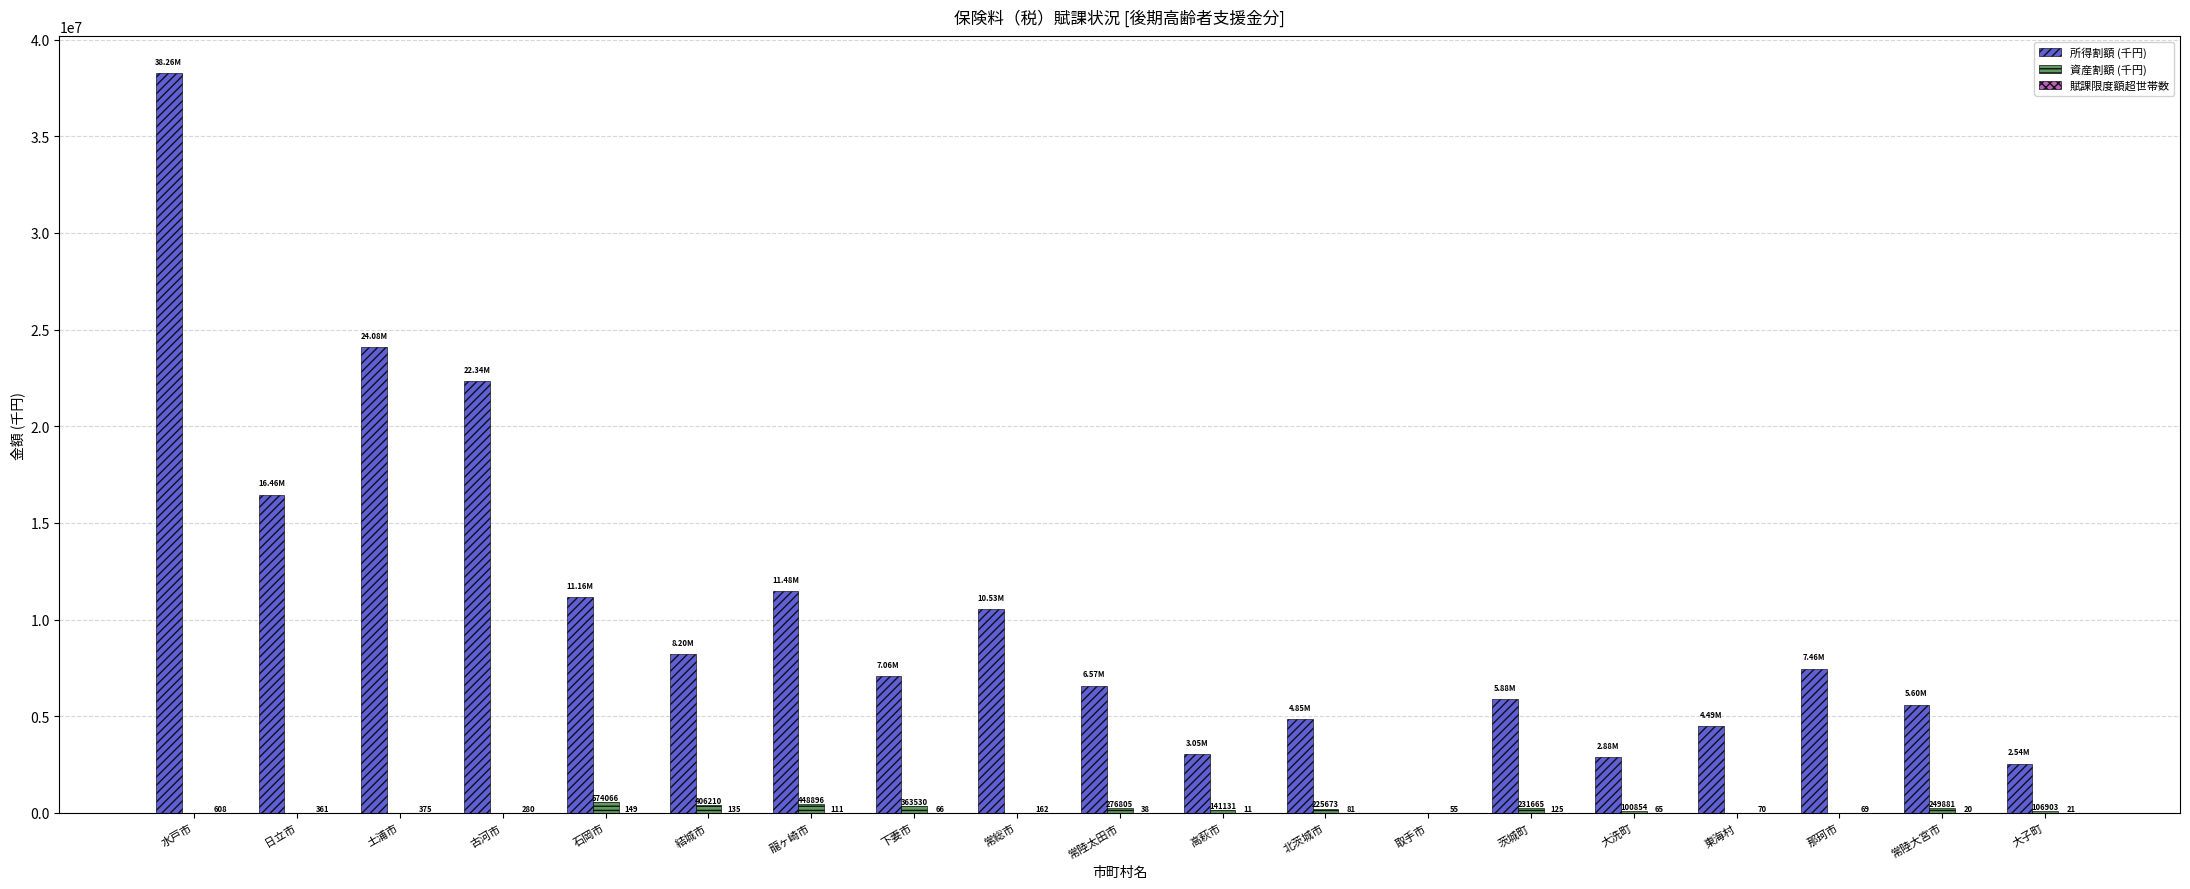

What is the sum of the 所得割額 (千円) values at 北茨城市 and 日立市?

21307946